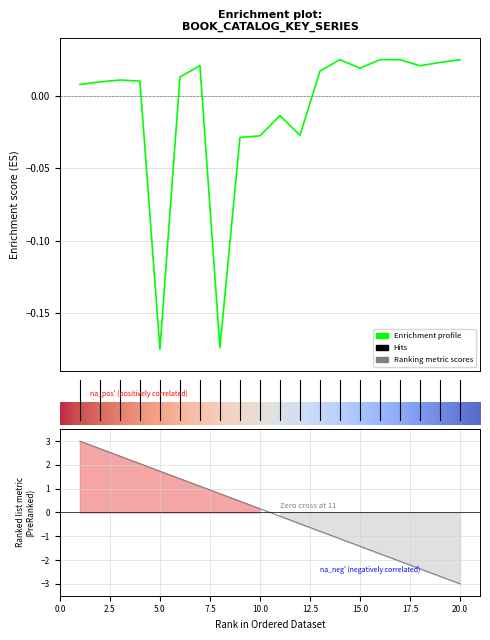

The value at 14 is 0.0. True or false?

False